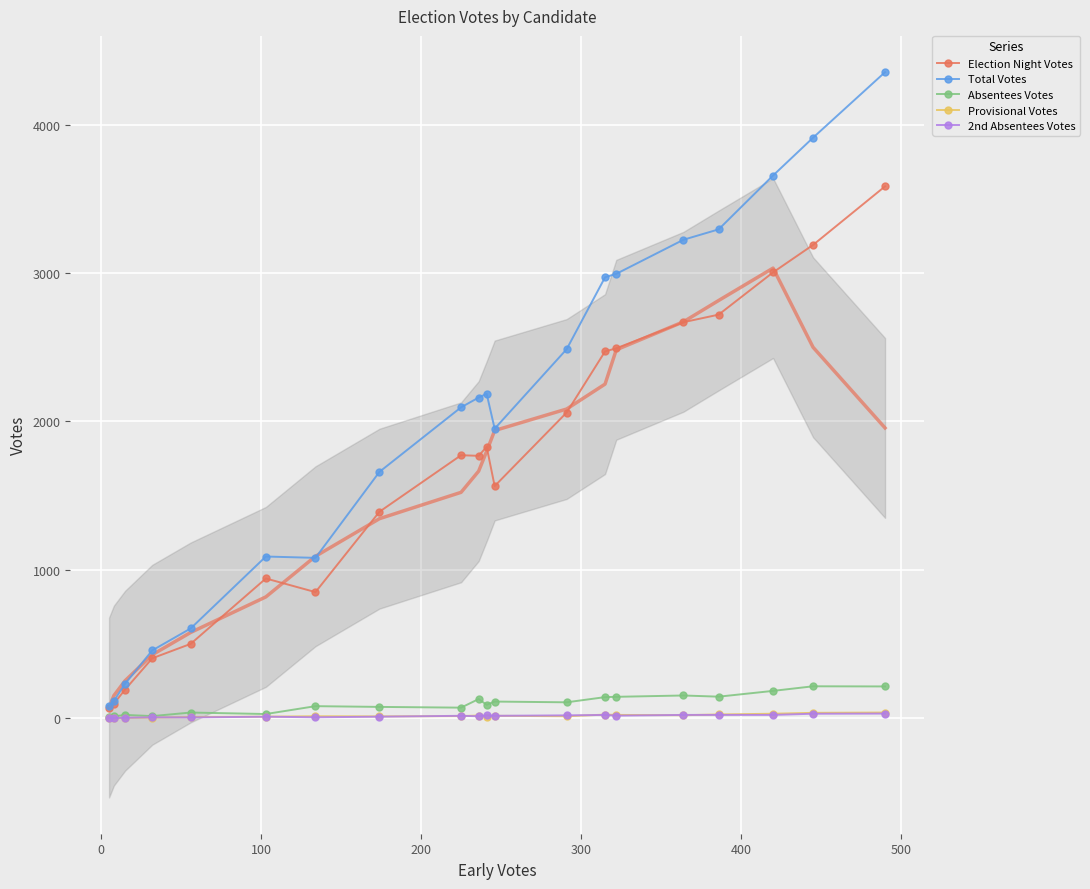

True or false: Total Votes has more than 0 interior local peaks.

True